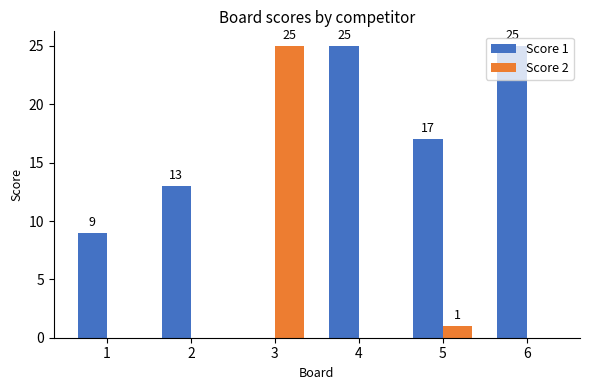

The Score 1 series shows 17 at 5. True or false?

True